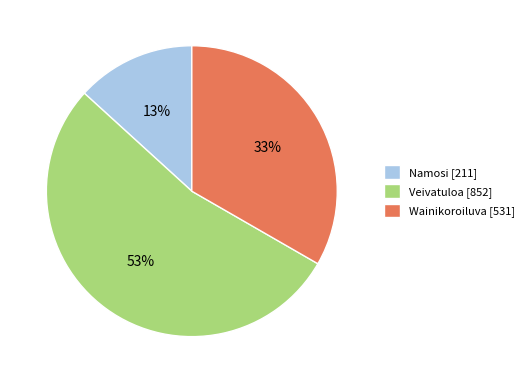

What is the majority slice?

Veivatuloa